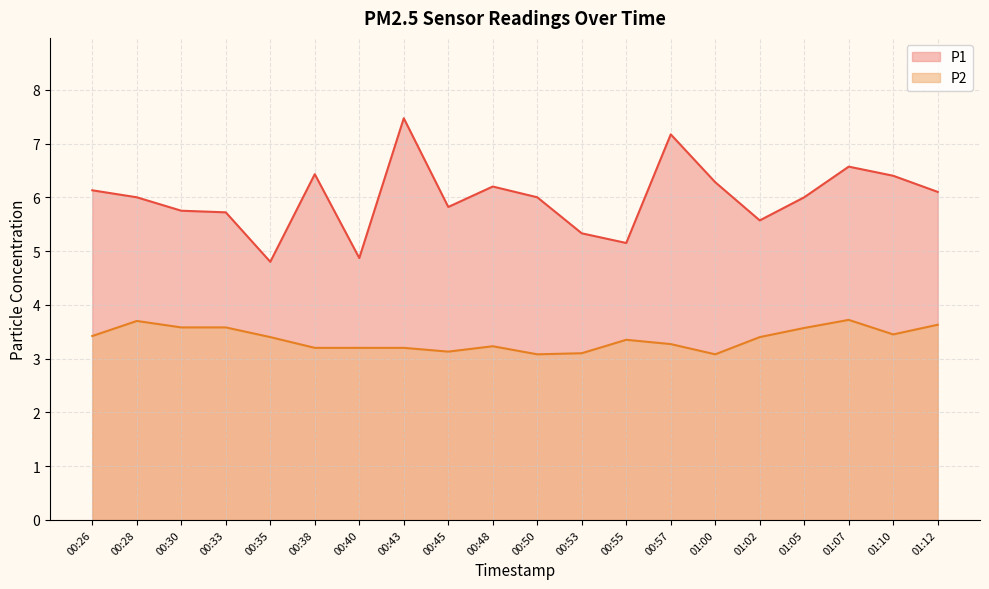

The P1 series shows 6.0 at 00:50. True or false?

True